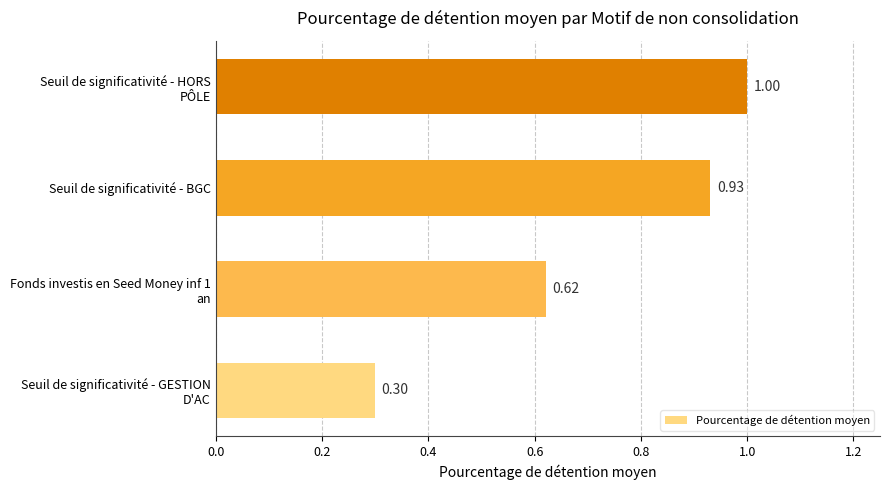

What is the difference between the second highest and second lowest values?

0.3